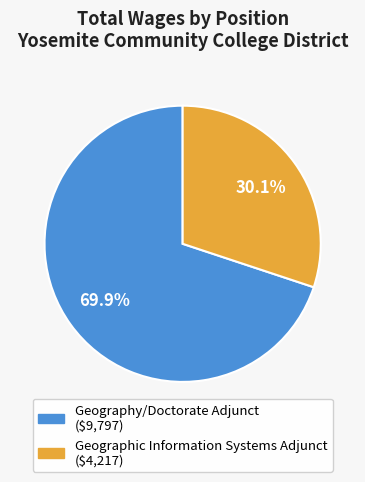

What is the ratio of the value at Geographic Information Systems Adjunct to the value at Geography/Doctorate Adjunct?

0.4